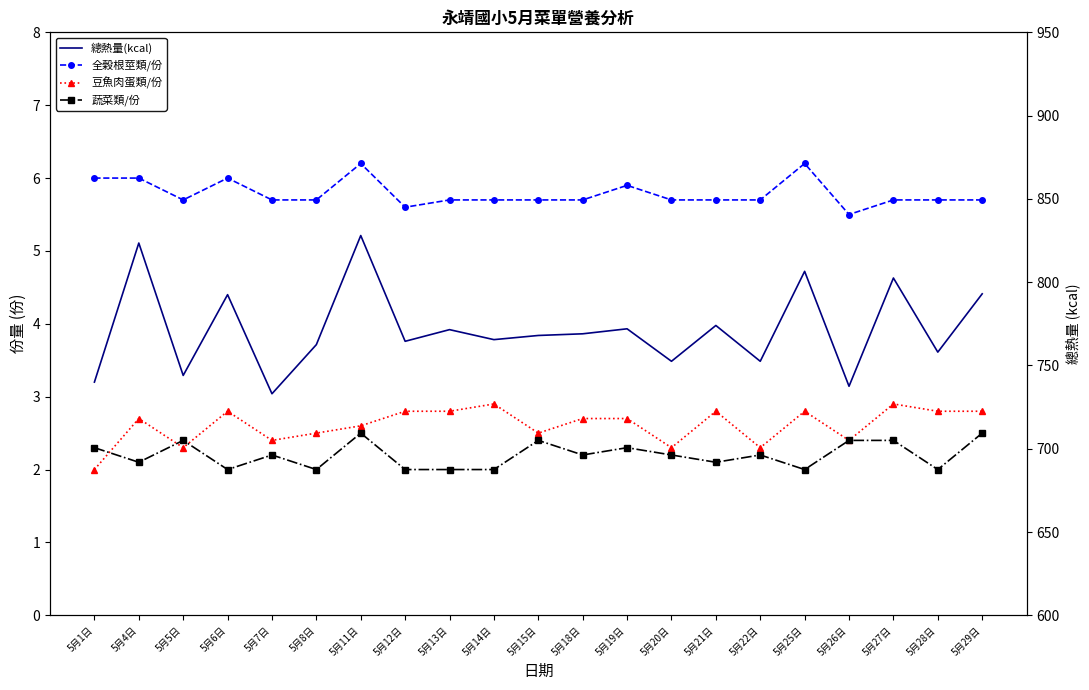

At which label does 總熱量(kcal) first exceed 768?

5月4日